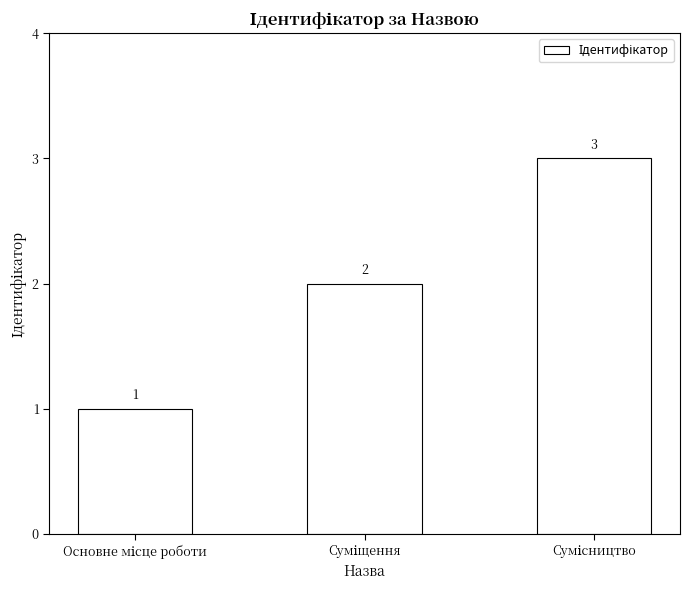

What is the maximum value shown in the chart?

3